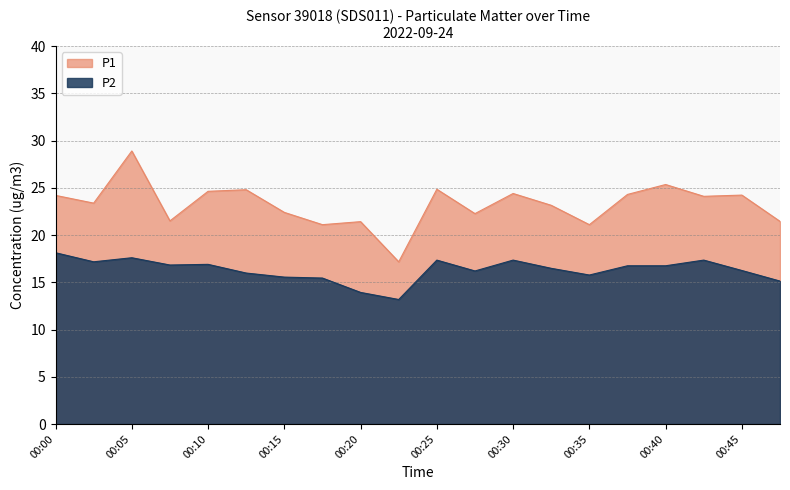

List the labels in order of P1 value, smallest first.

00:23, 00:18, 00:35, 00:20, 00:50, 00:08, 00:28, 00:15, 00:33, 00:03, 00:42, 00:00, 00:45, 00:38, 00:30, 00:10, 00:13, 00:25, 00:40, 00:05